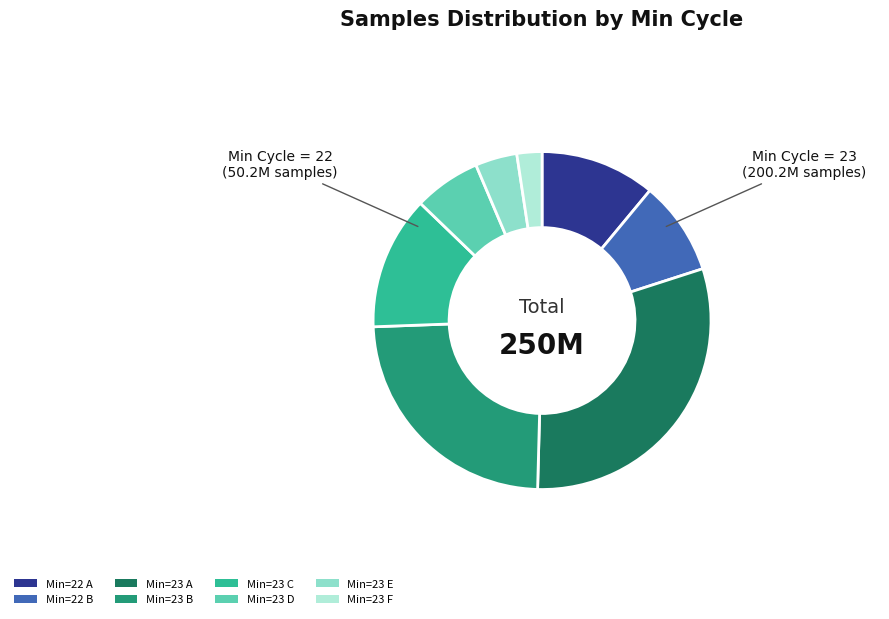

How many slices are in this pie chart?

8